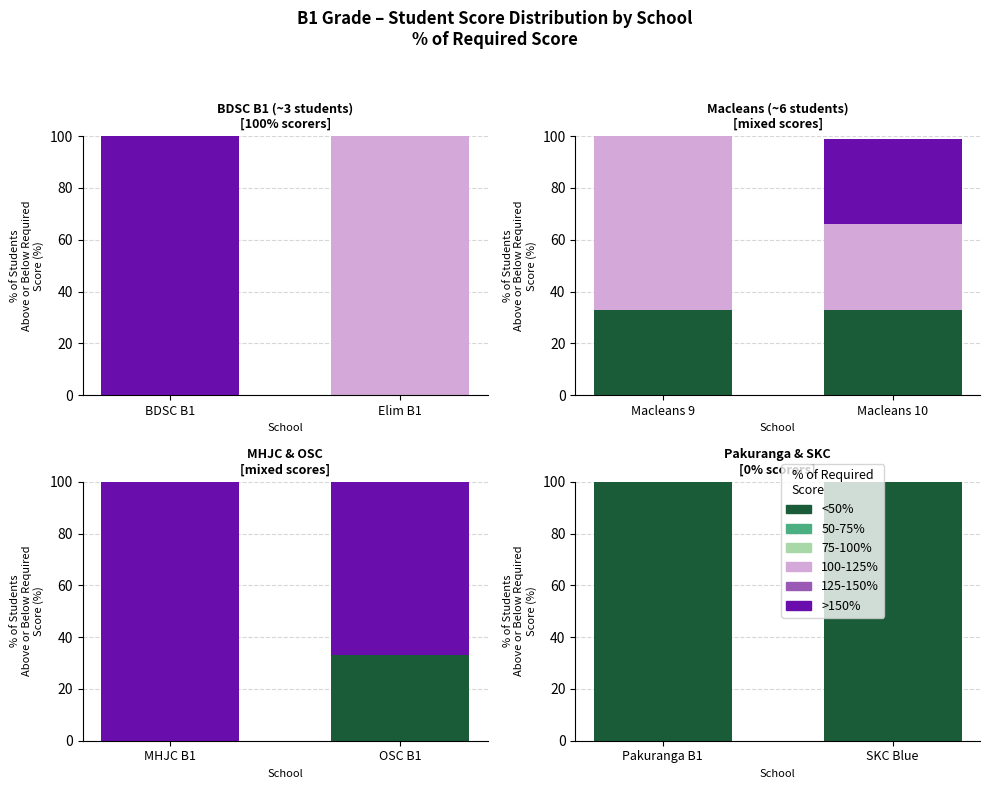

Which category has the highest value across all series?

Pakuranga B1